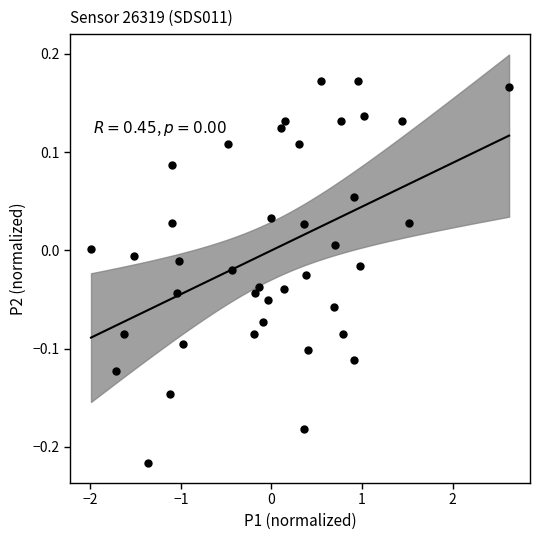

What is the range of X values (max minus min)?

4.6